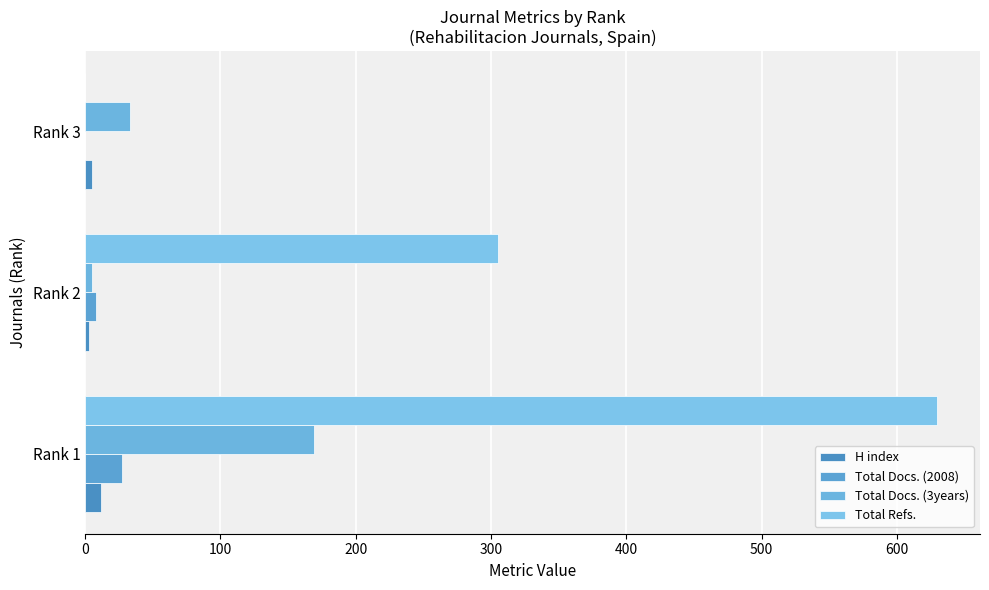

Reading left to right, what are all the values shown in this chart?

H index: 12	3	5
Total Docs. (2008): 27	8	0
Total Docs. (3years): 169	5	33
Total Refs.: 630	305	0